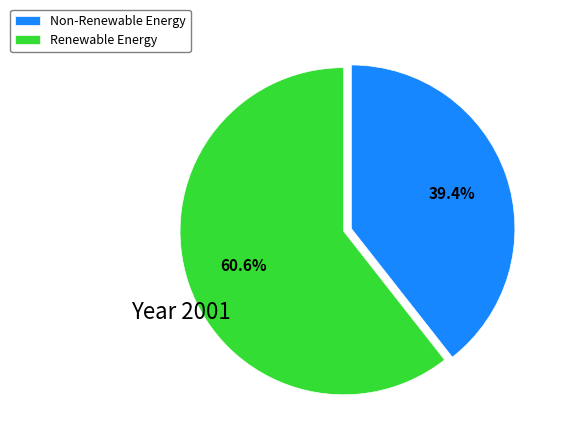

Which category has the smallest portion of the pie?

Non-Renewable Energy